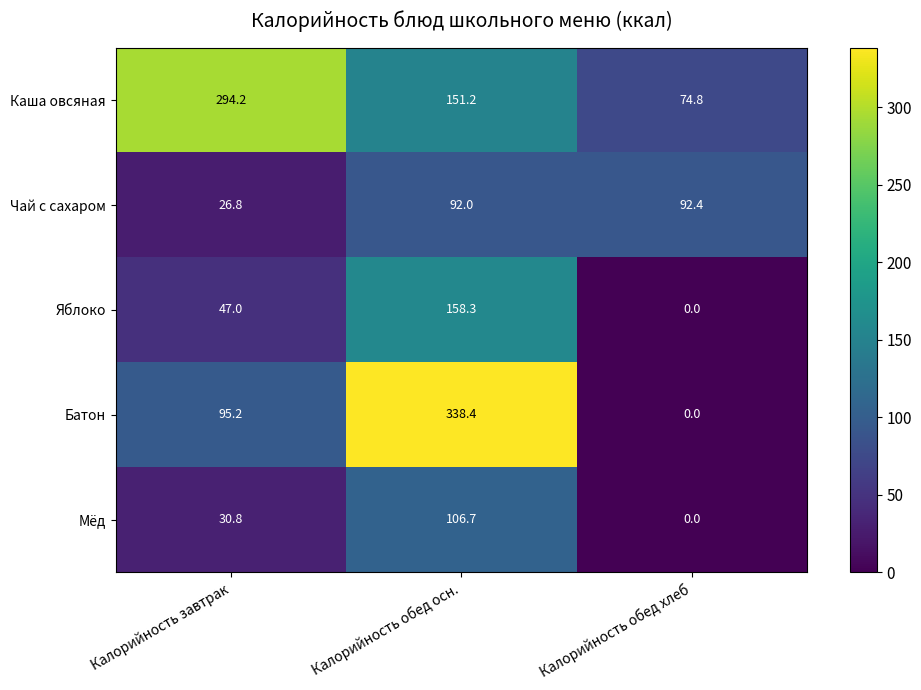

How many data points does each series have?

3